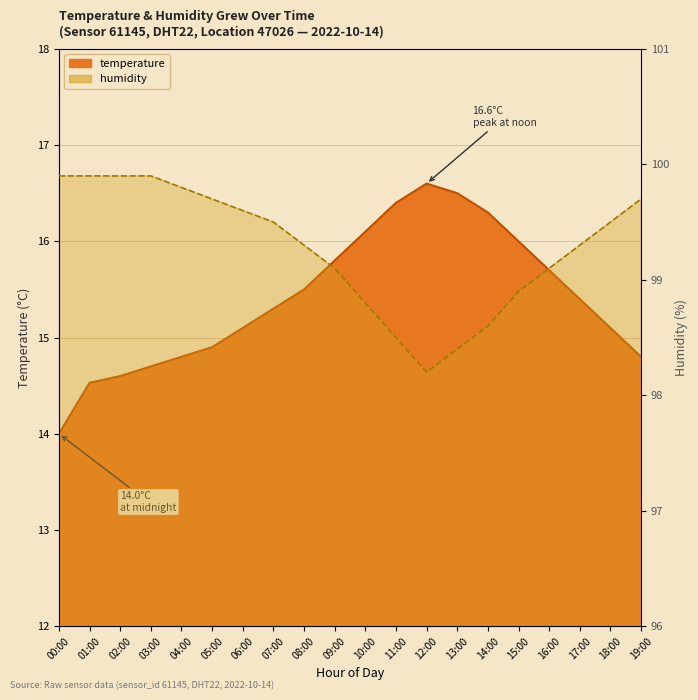

What is the label of the 11th point from the left?

10:00